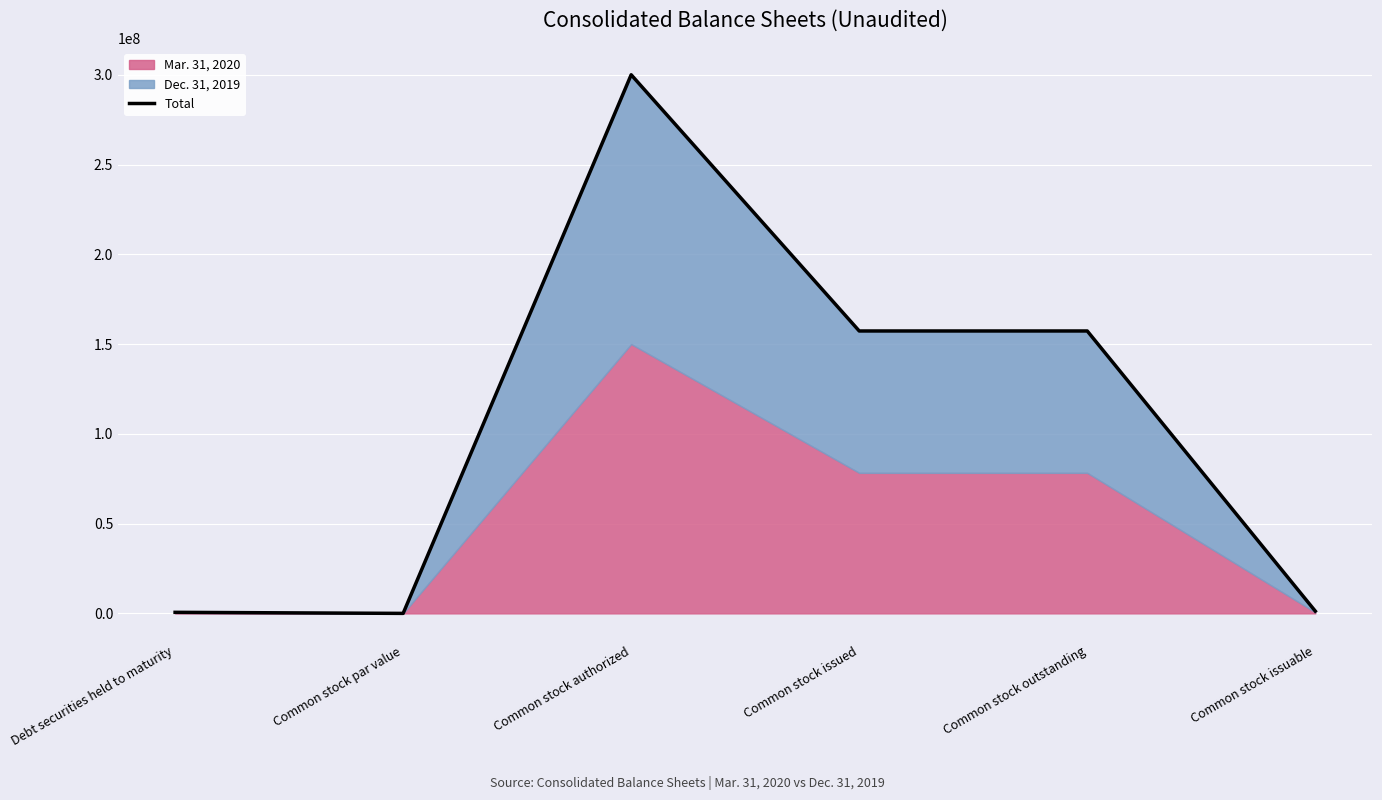

What is the label of the 6th point from the left?

Common stock issuable